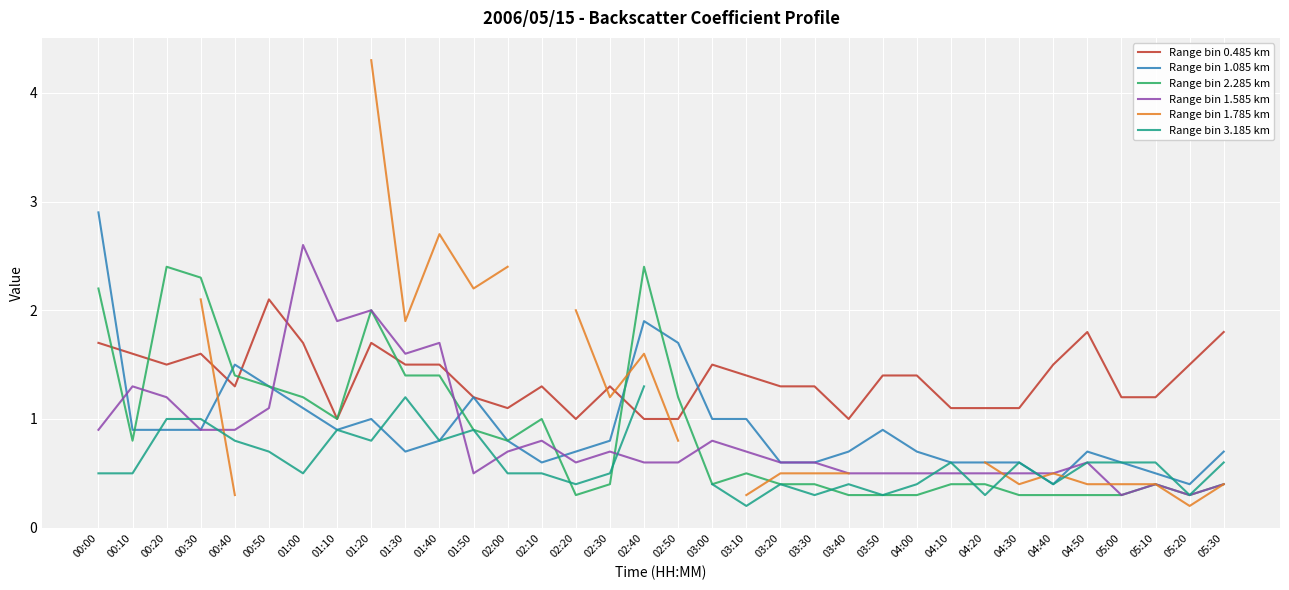

What is the difference between the maximum and second lowest values in the Range bin 0.485 km series?

1.1